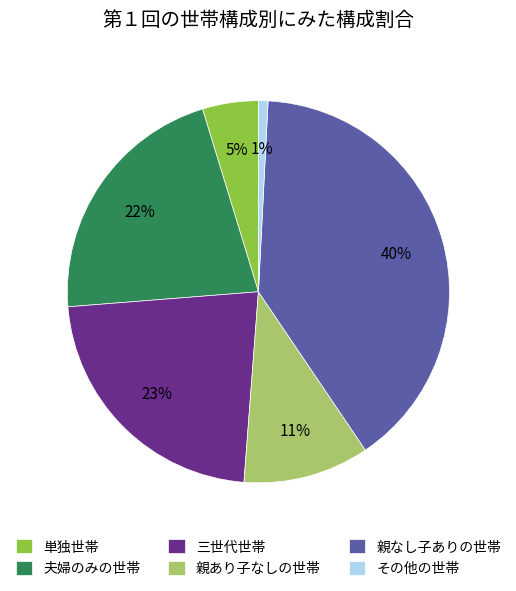

Combined, do 夫婦のみの世帯 and 親なし子ありの世帯 account for over 50%?

Yes